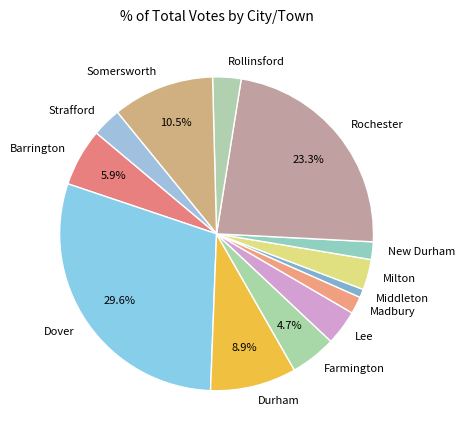

How many segments does this pie chart have?

13